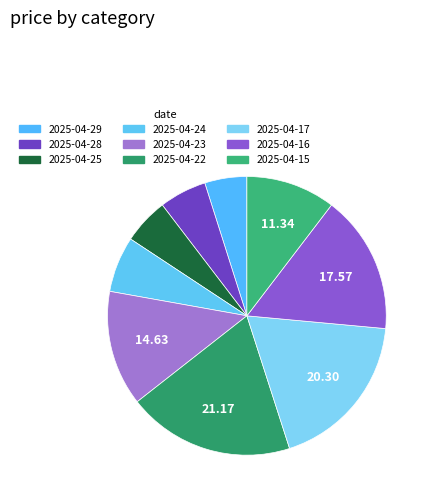

Is 2025-04-22 the majority of the pie?

No